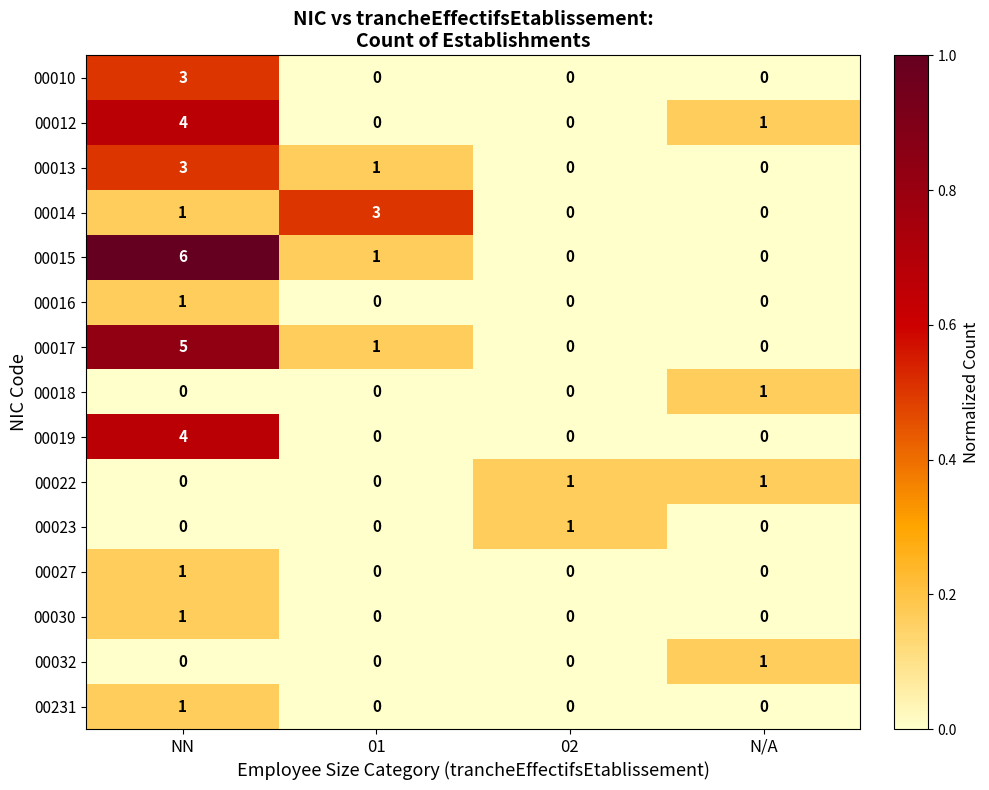

Count the 00016 values in the range 0 to 1.

4